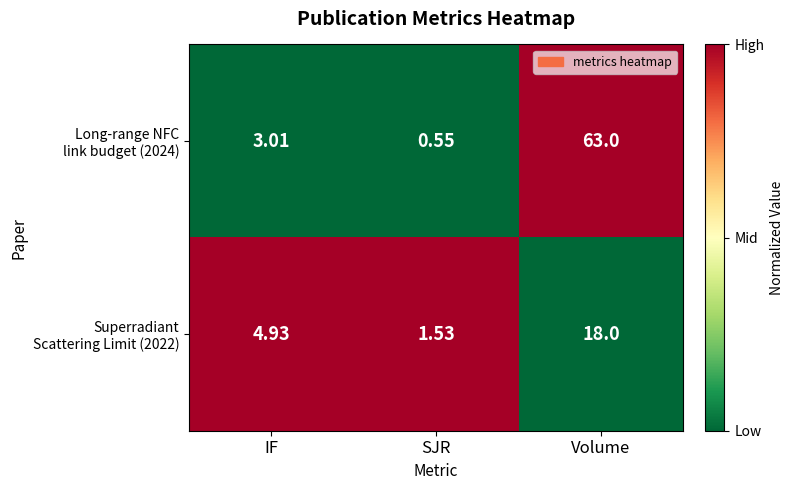

At which category is the sum across all series the highest?

Volume